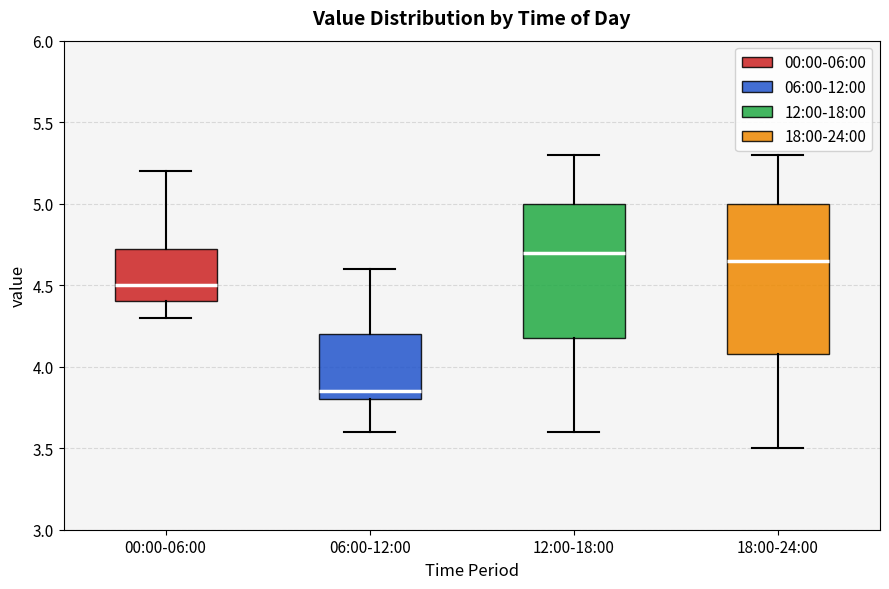

Which box is the tallest, from its lower edge to its upper edge?

18:00-24:00